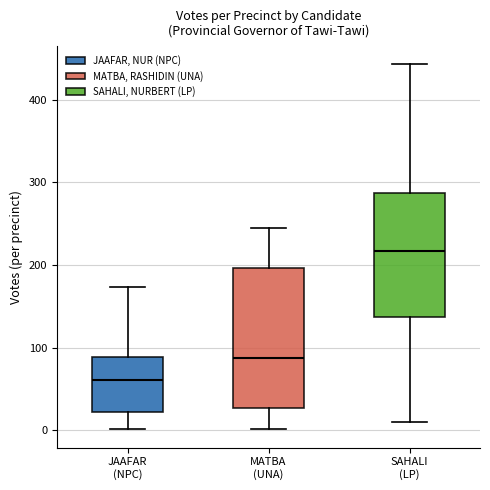

Reading left to right, read every box against the y-axis: the position of its median line, the range the box covers, and the ends of its whiskers. The values are not printed on the chart, so give them approximately, as read against the axis.

JAAFAR (NPC): median 60, box 20 to 90, whiskers 0 to 170
MATBA (UNA): median 90, box 30 to 200, whiskers 0 to 250
SAHALI (LP): median 220, box 140 to 290, whiskers 10 to 440